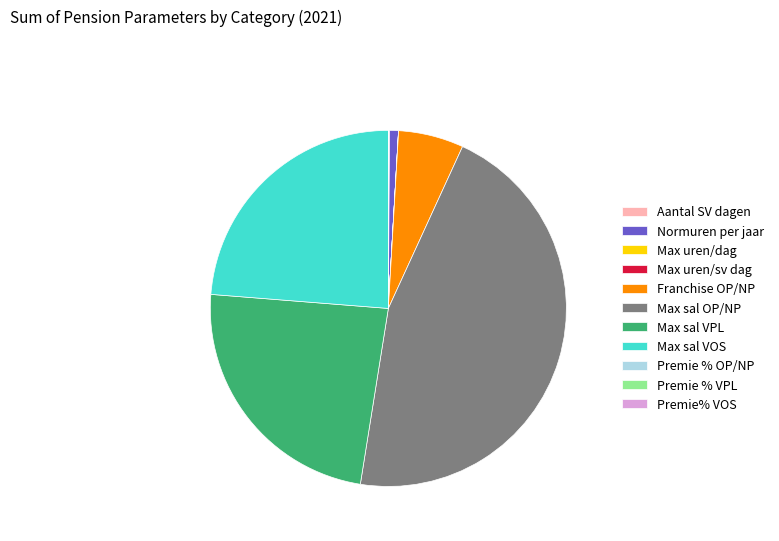

Which category has the biggest portion of the pie?

Max sal OP/NP